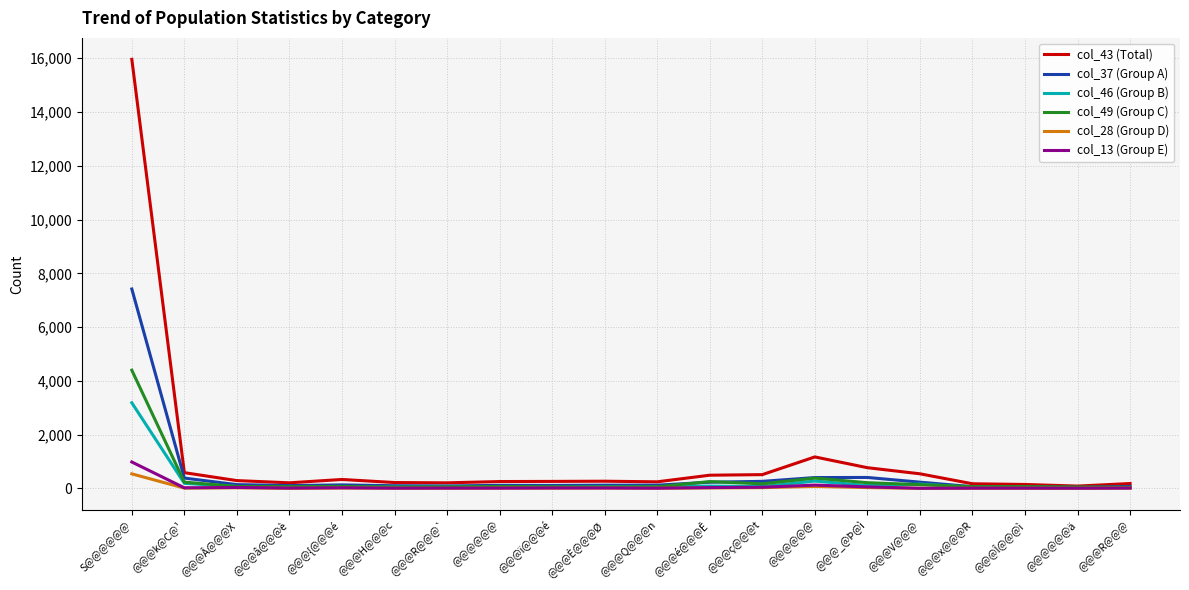

Does the chart have visible grid lines?

Yes